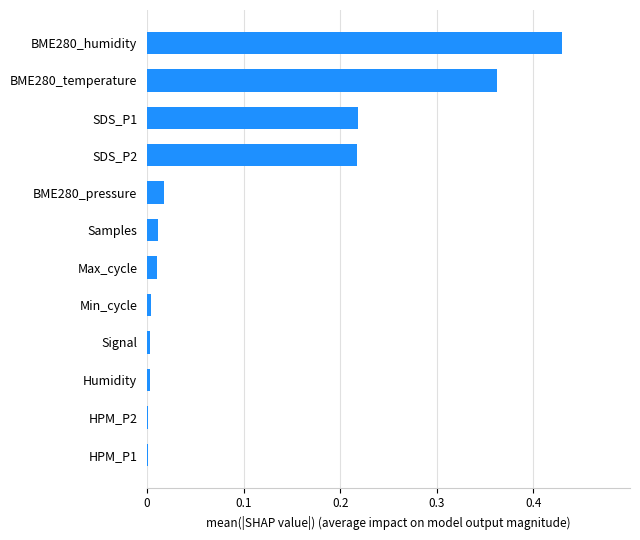

The chart shows a value of 0.0 at Signal. True or false?

True